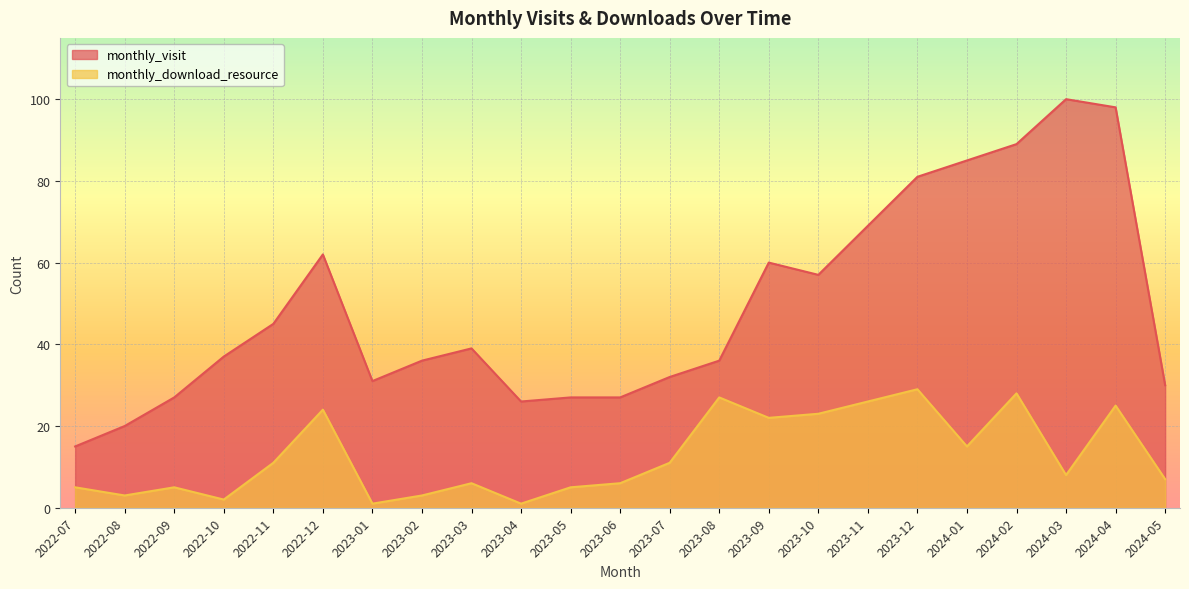

True or false: monthly_download_resource has more than 2 points higher than both neighbors.

True